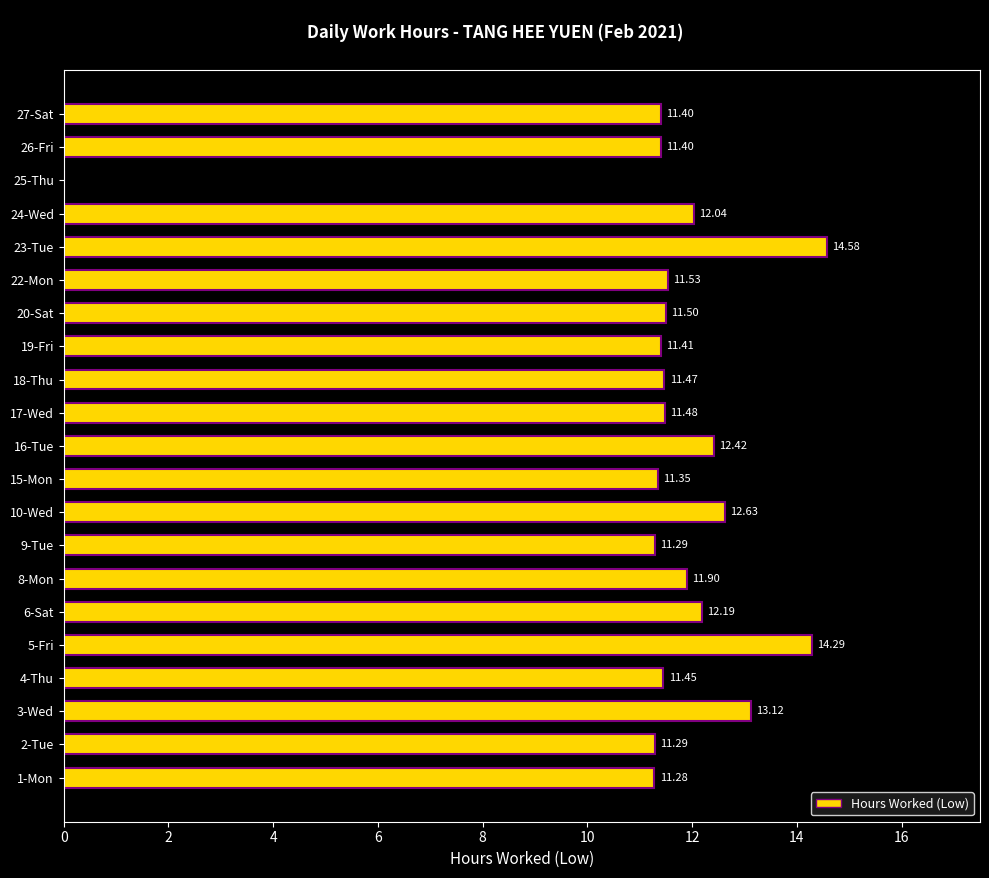

What is the sum of all values?

240.0